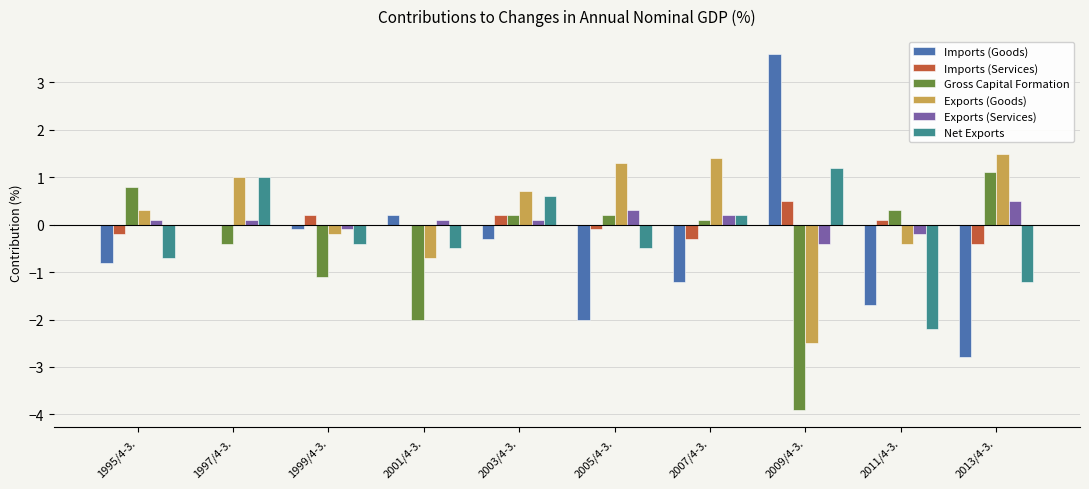

Which label corresponds to the largest value in the chart?

2009/4-3.